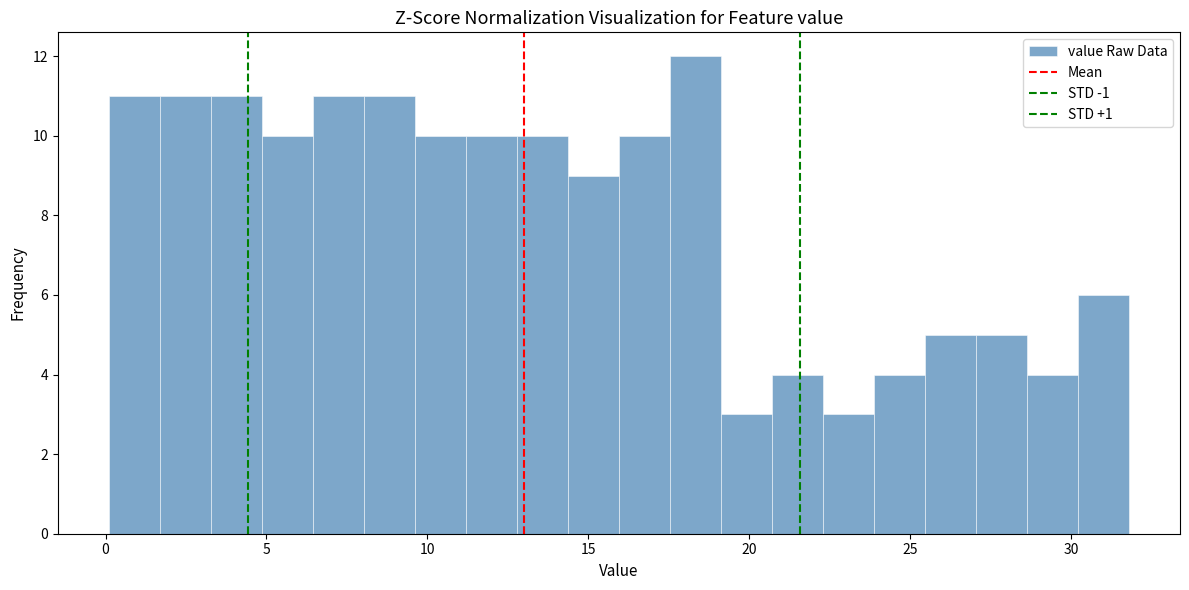

Read against the x-axis, roughly where is the centre of the tallest bar?

18.5